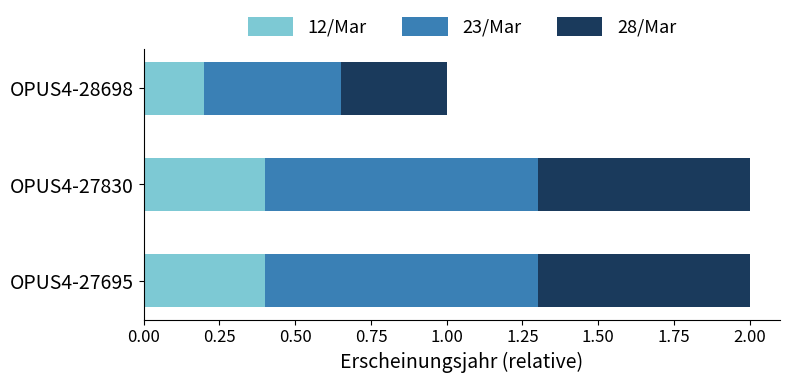

What is the total value across all series at OPUS4-28698?

1.0